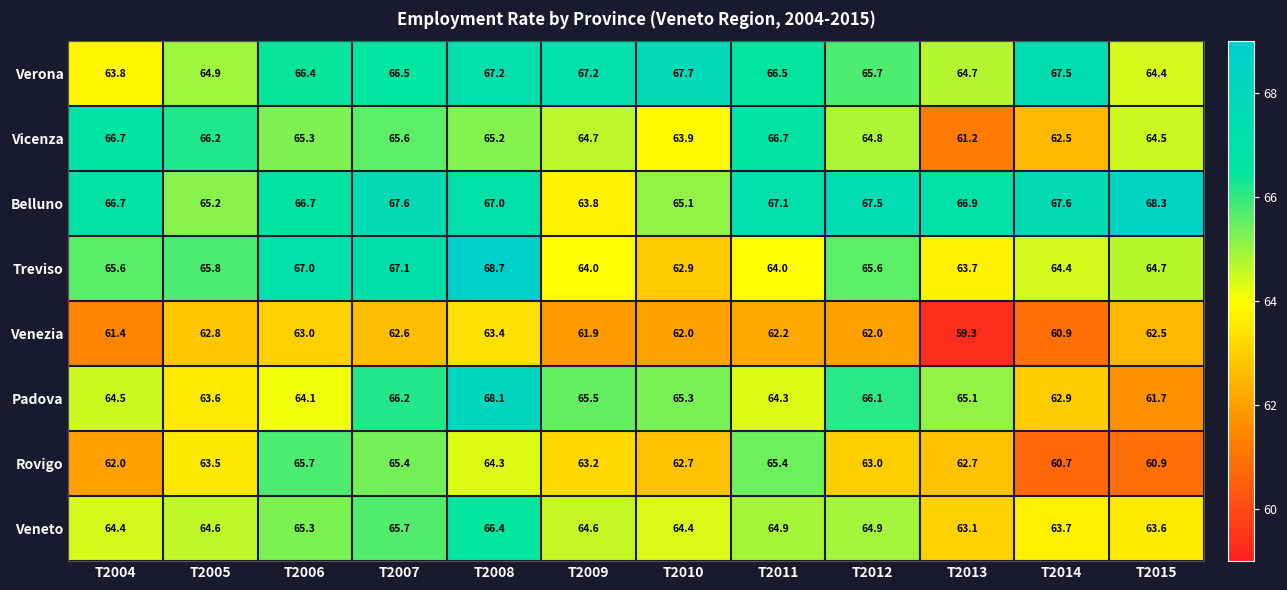

At which label does Veneto first exceed 64?

T2004